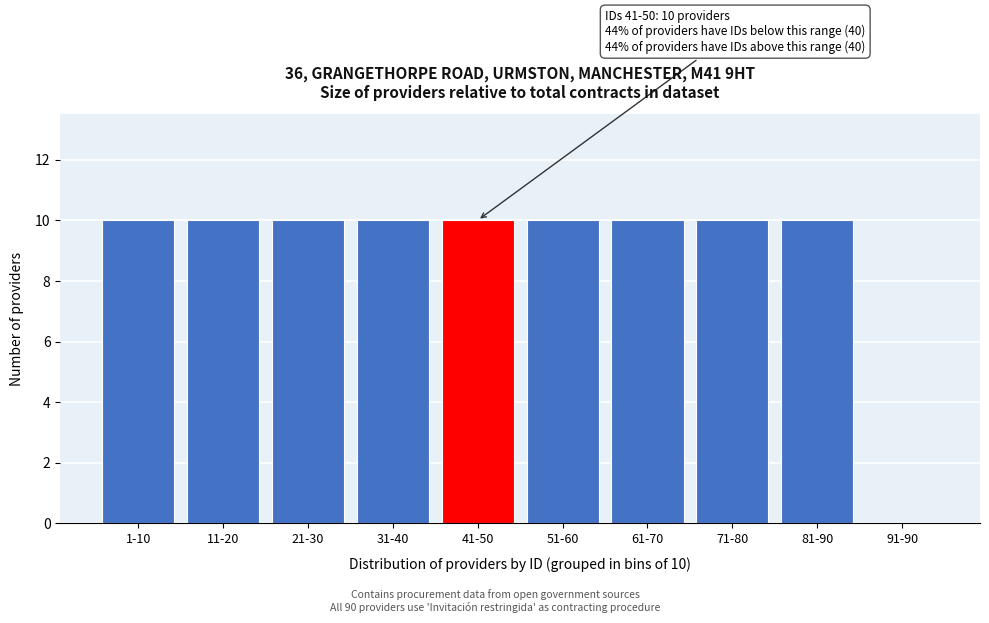

Reading right to left, list all the values displayed in this chart.

91-90=0	81-90=10	71-80=10	61-70=10	51-60=10	41-50=10	31-40=10	21-30=10	11-20=10	1-10=10